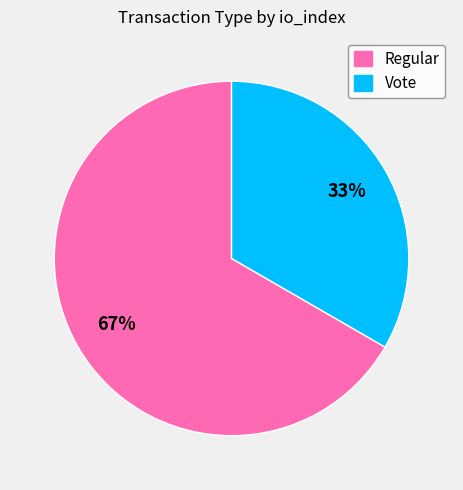

To the nearest percent, what portion does Vote represent?

33%